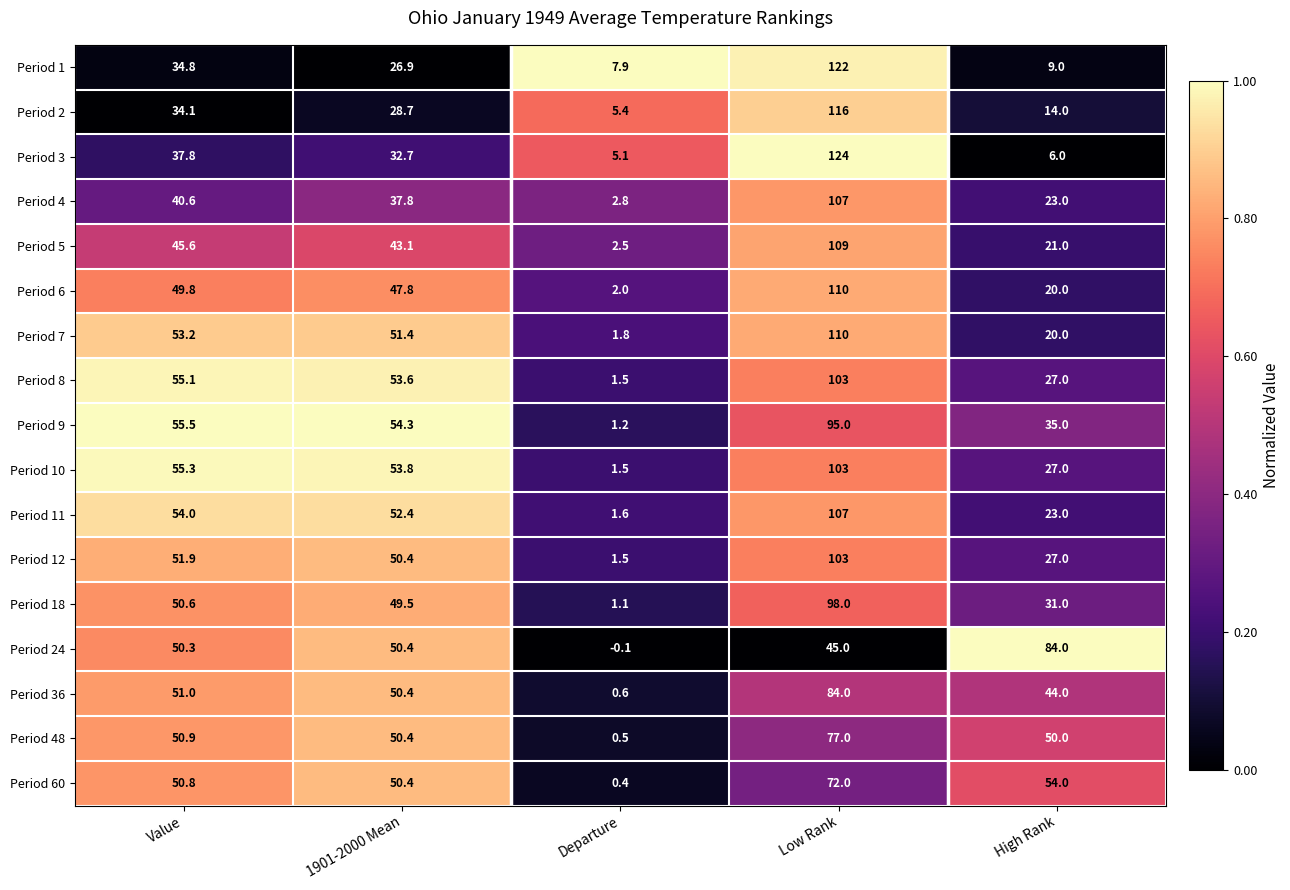

Which category has the lowest value across all series?

Departure